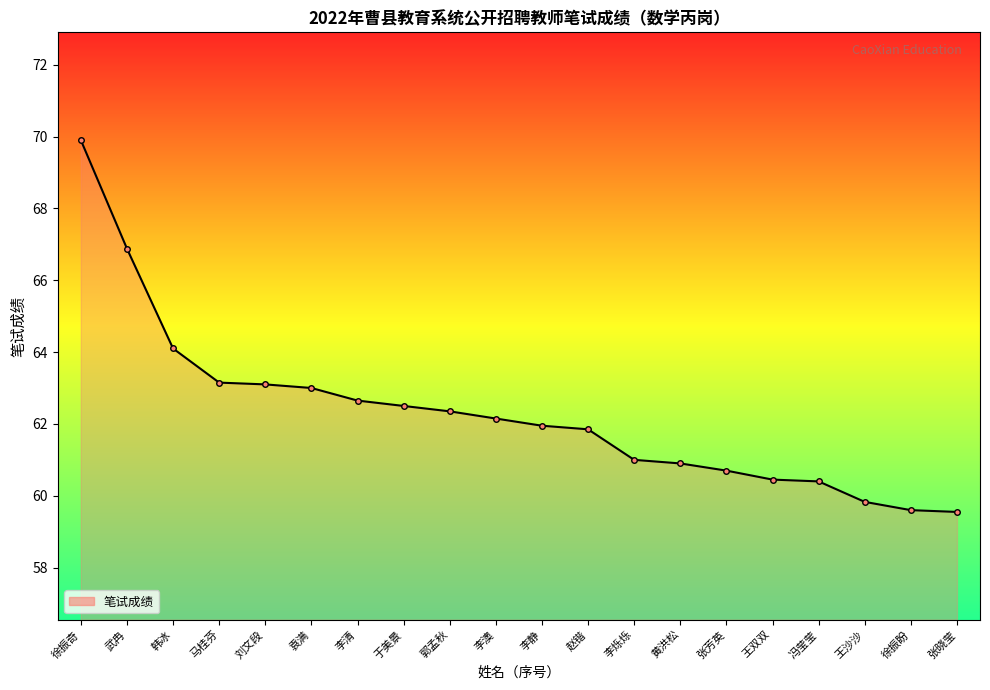

What position from the right is 李澳?

11